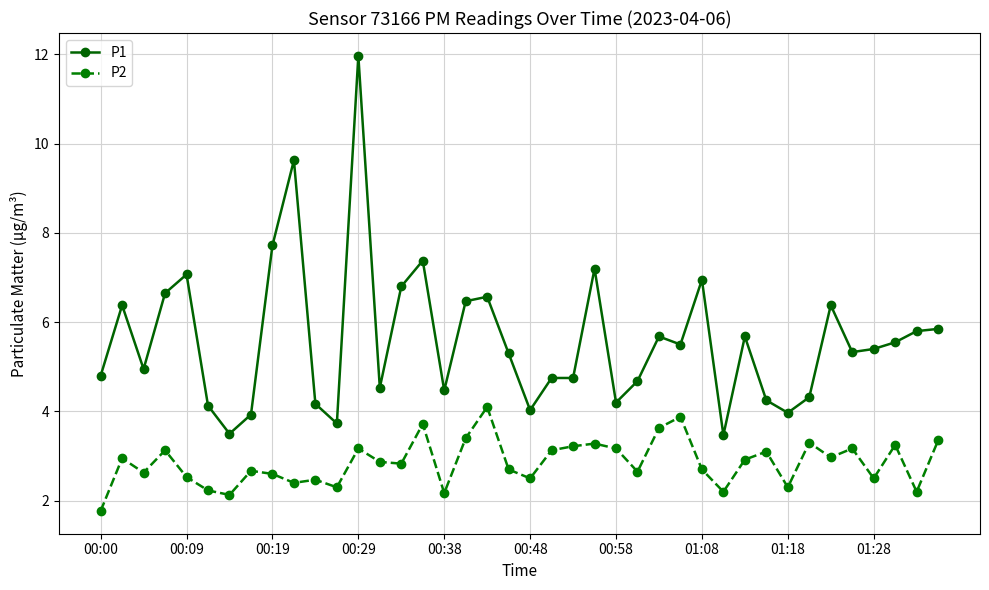

How many data points in P2 are less than 2?

1